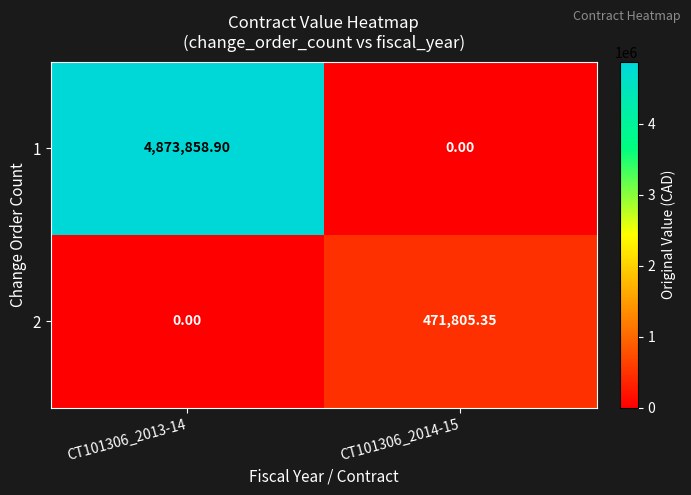

Is the value of 2 at CT101306_2014-15 greater than the value of 1 at CT101306_2013-14?

No